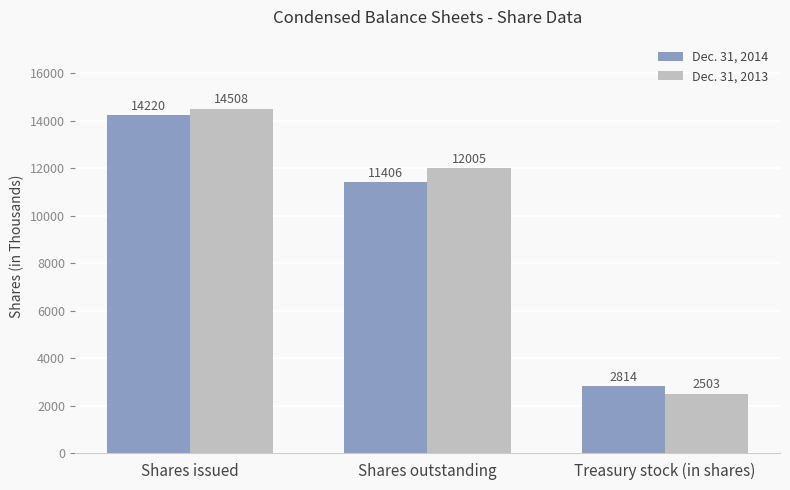

What are all the series names shown in the legend?

Dec. 31, 2014, Dec. 31, 2013